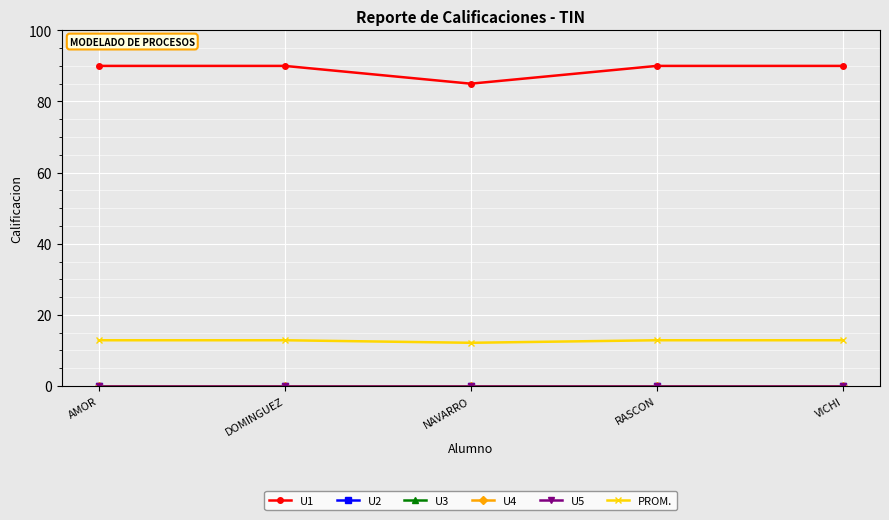

Rank the series at VICHI from lowest to highest value.

U2, U3, U4, U5, PROM., U1